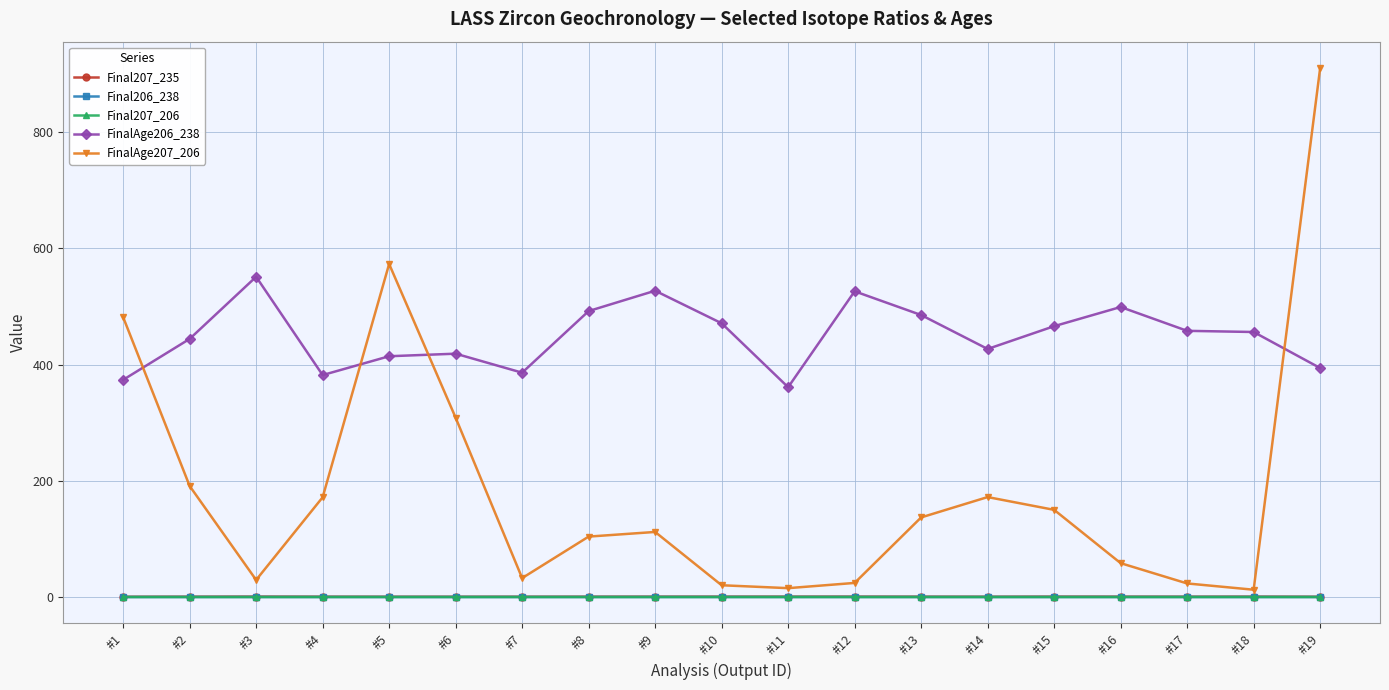

True or false: Final206_238 and Final207_235 intersect in this chart.

False